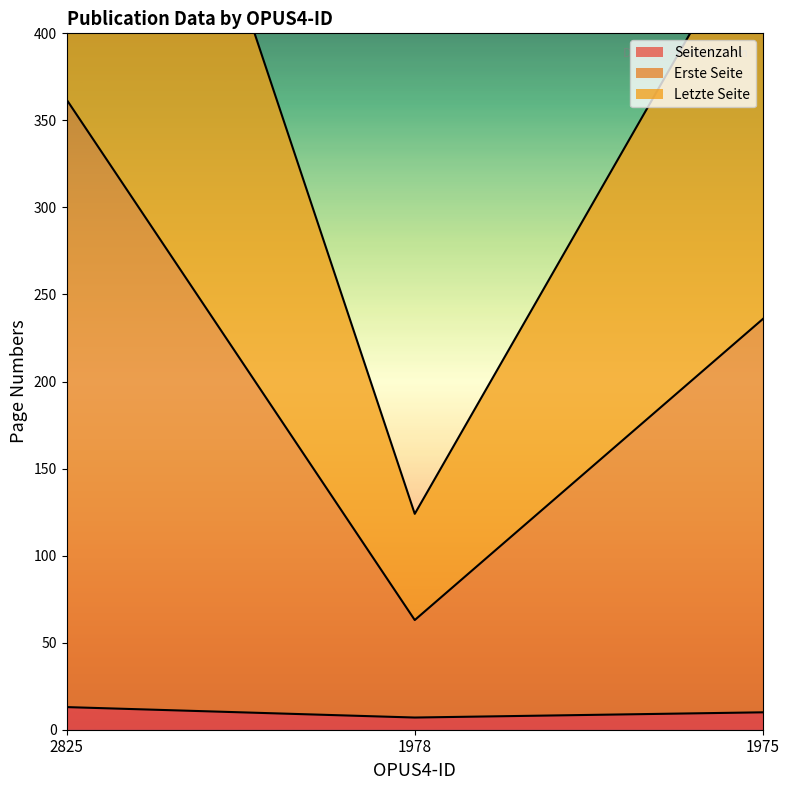

How many categories are shown in the chart?

3